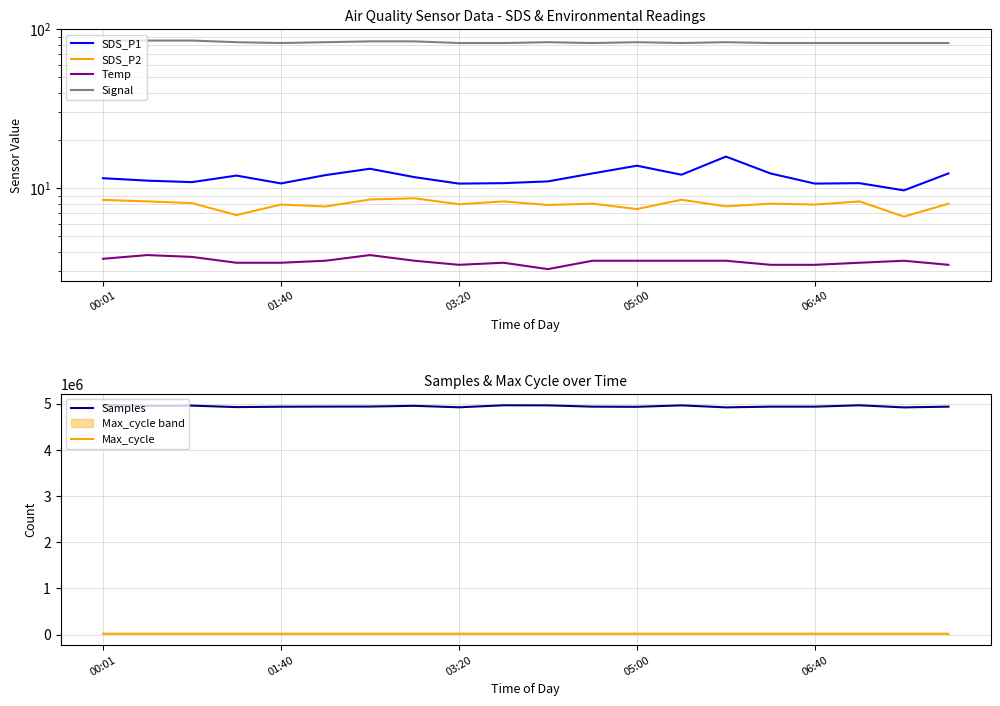

What is the lowest value of the Samples series?

4919374